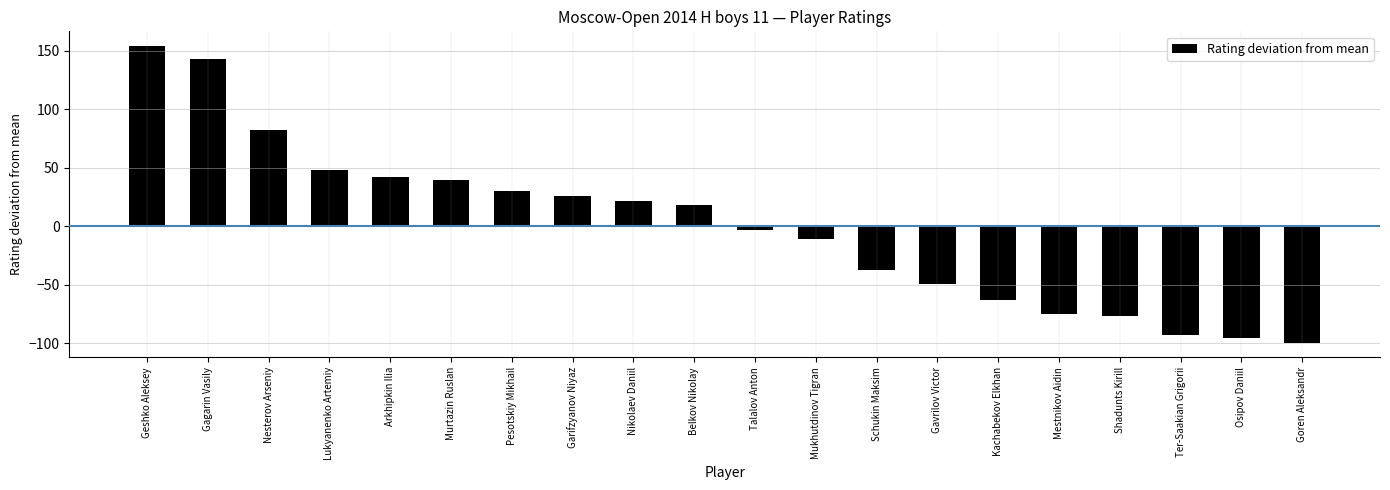

Which category has the highest value across all series?

Geshko Aleksey